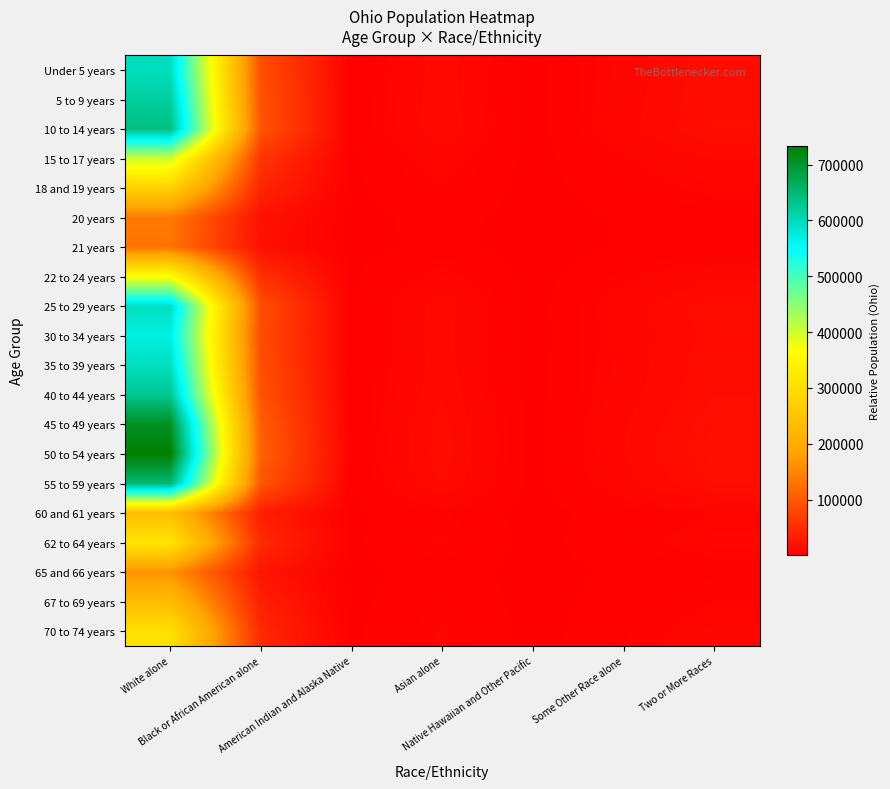

At how many categories does at least one series exceed 138031?

1